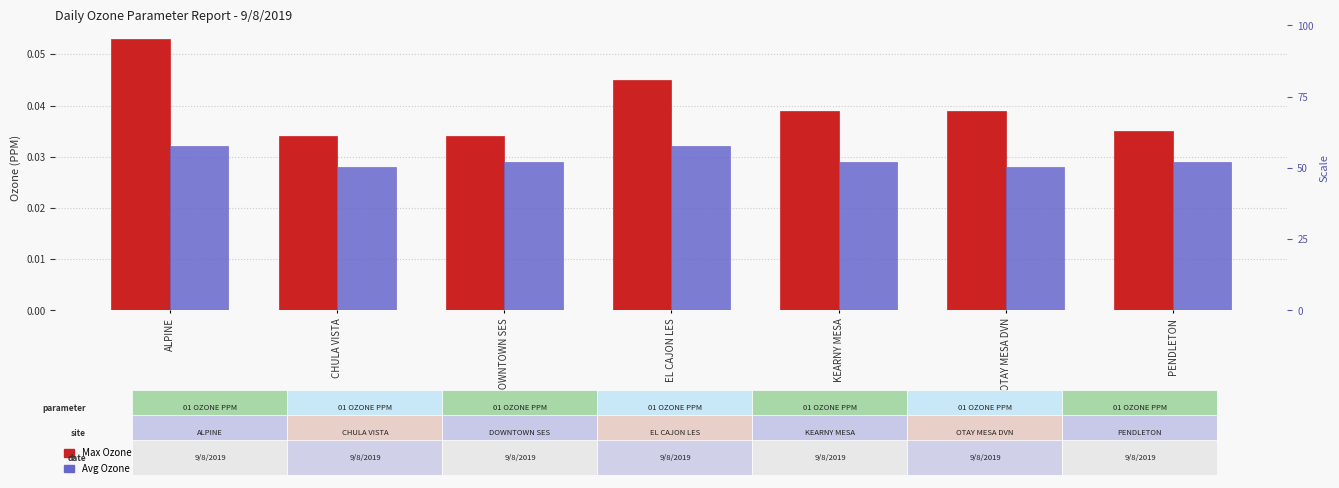

The Avg Ozone (PPM) series shows 0.0 at KEARNY MESA. True or false?

False